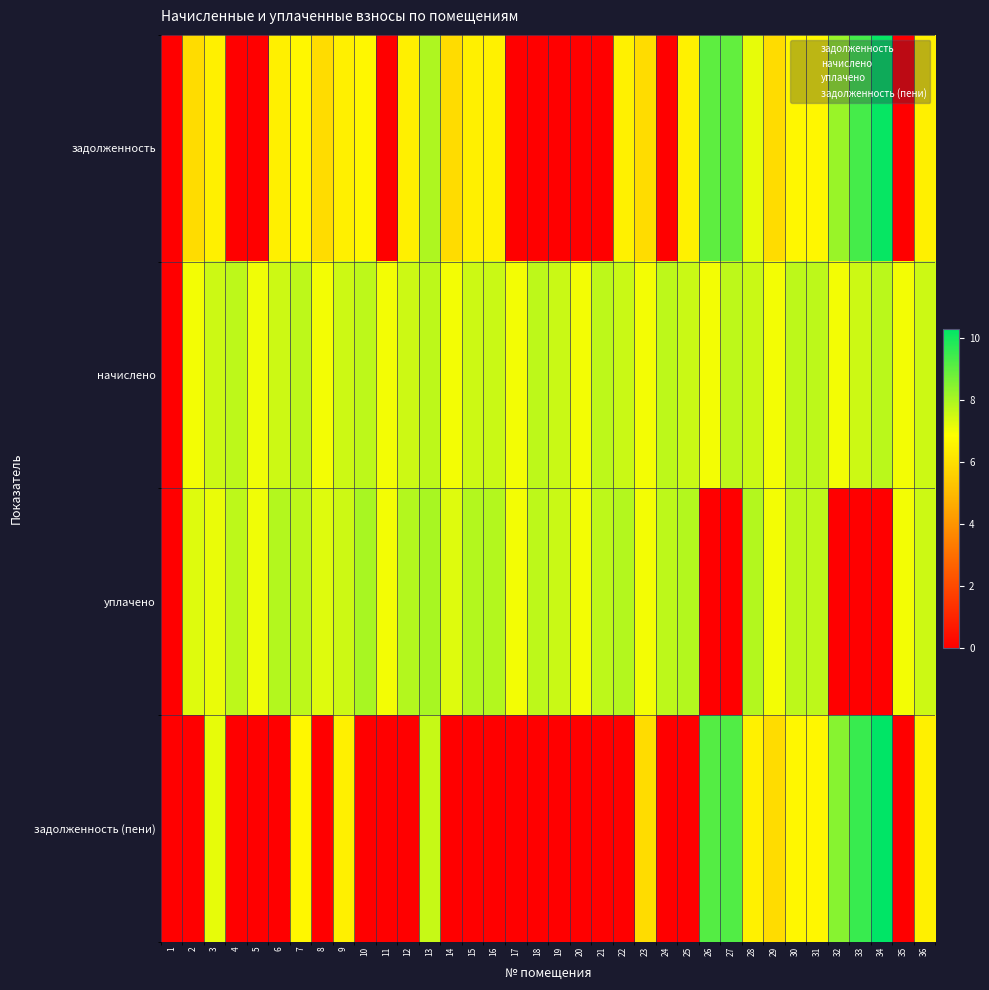

How many categories are shown in the chart?

36